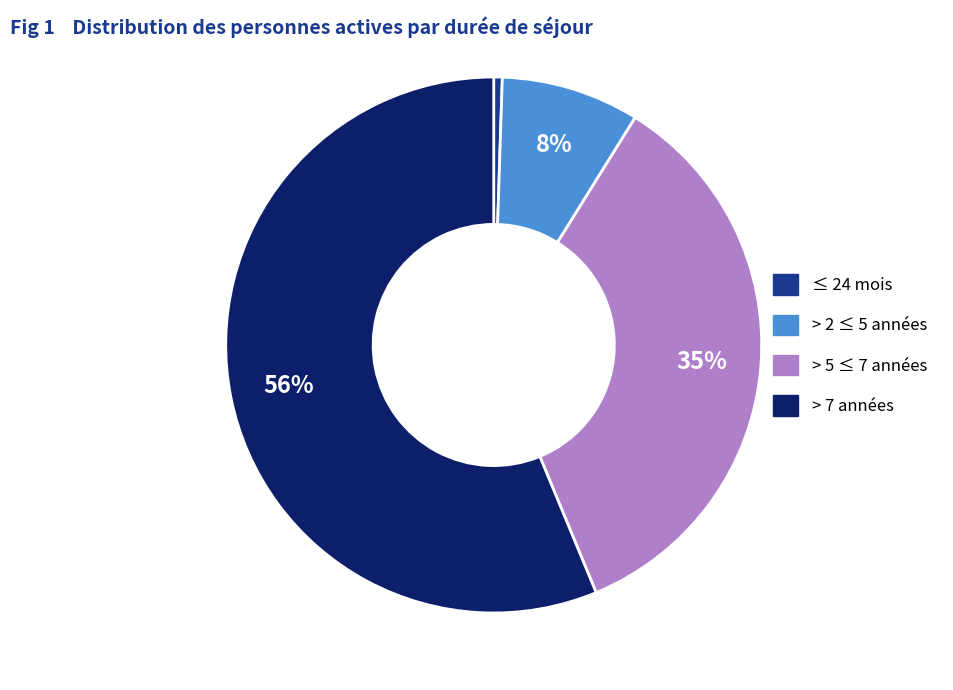

How many segments does this pie chart have?

4